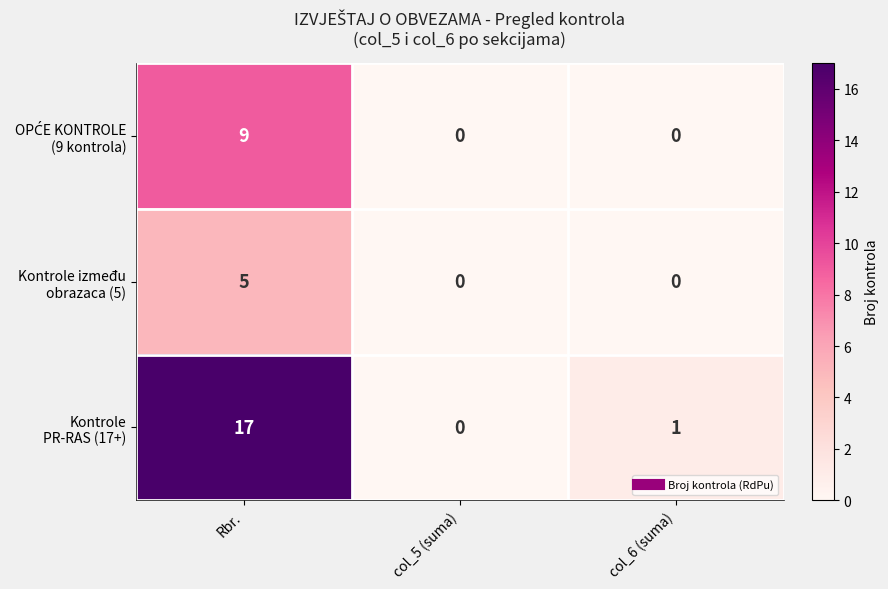

At which category is the sum across all series the highest?

Rbr.